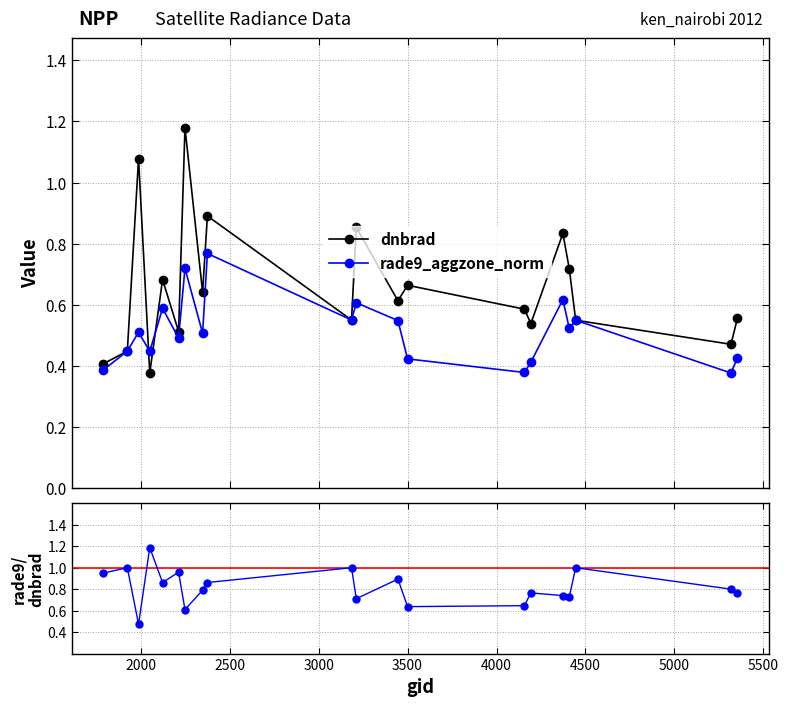

What is the value of the rade9_aggzone_norm point at the 19th from the left?

0.4